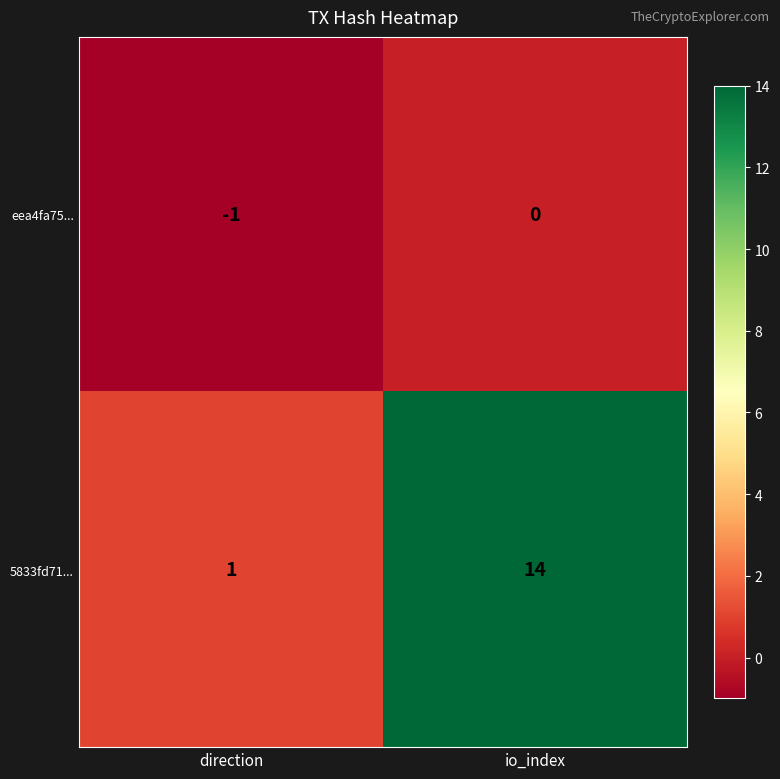

Rank the series at direction from lowest to highest value.

eea4fa75..., 5833fd71...